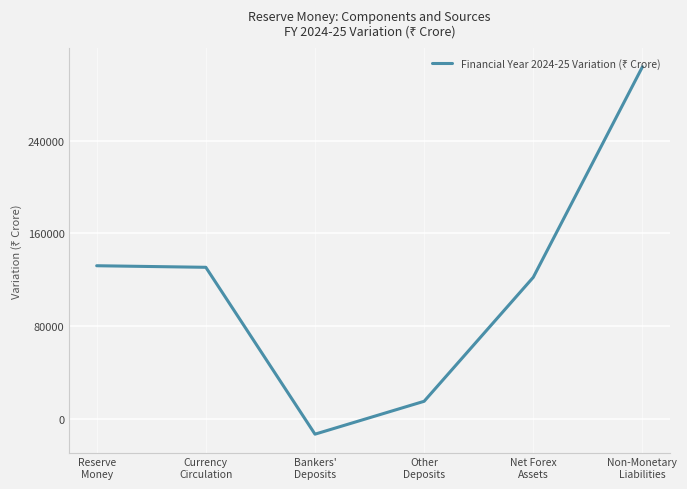

True or false: the data has more than 1 interior local peaks.

False